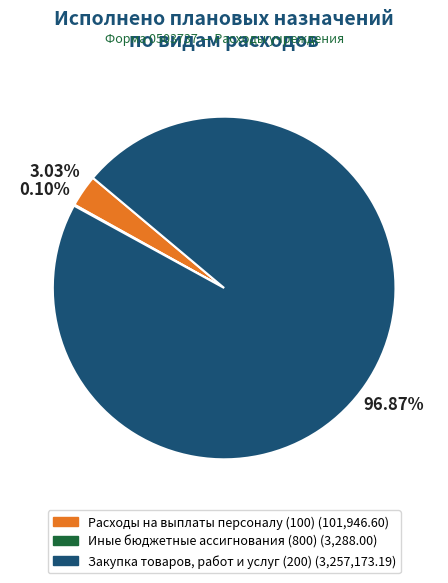

Is there a majority slice in this chart?

Yes